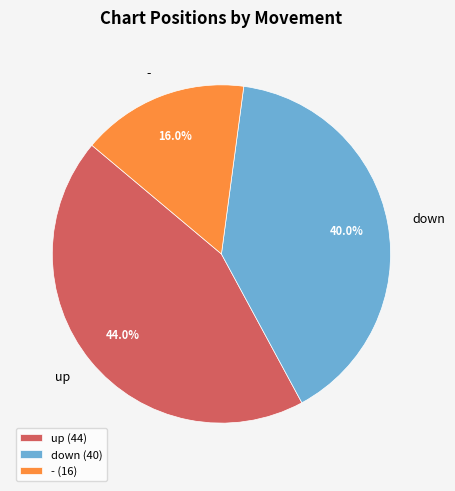

What is the largest slice in the pie chart?

up